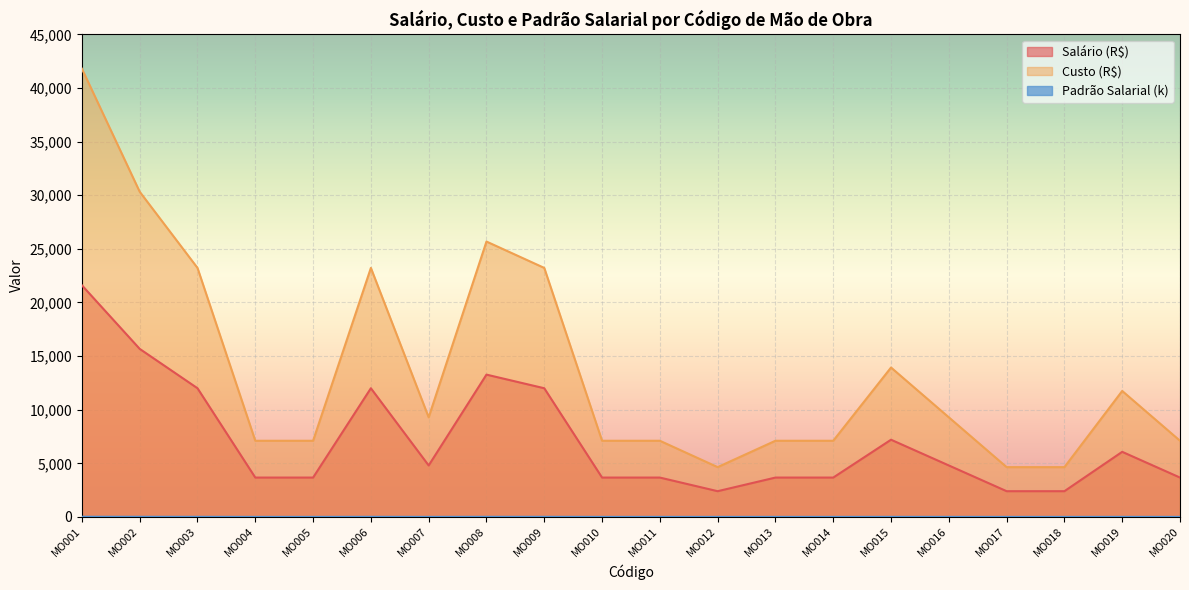

Count the number of data series in this chart.

3